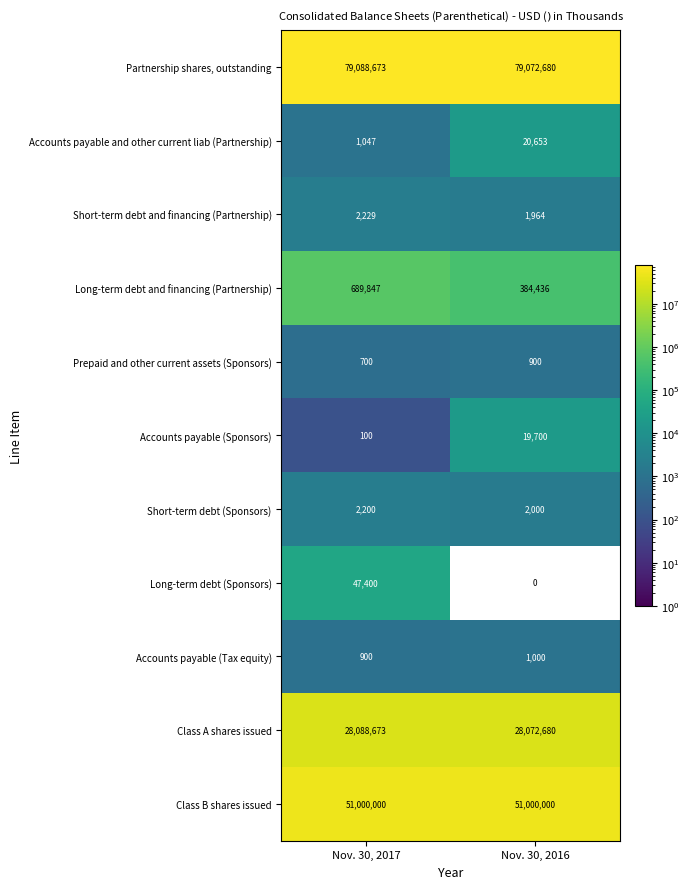

What is the spread (max minus min) of values at Nov. 30, 2017?

79088573